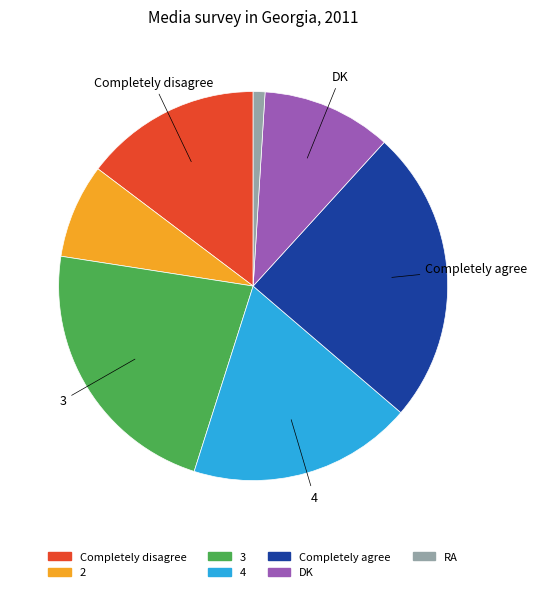

Is there any slice that represents more than half of the pie?

No